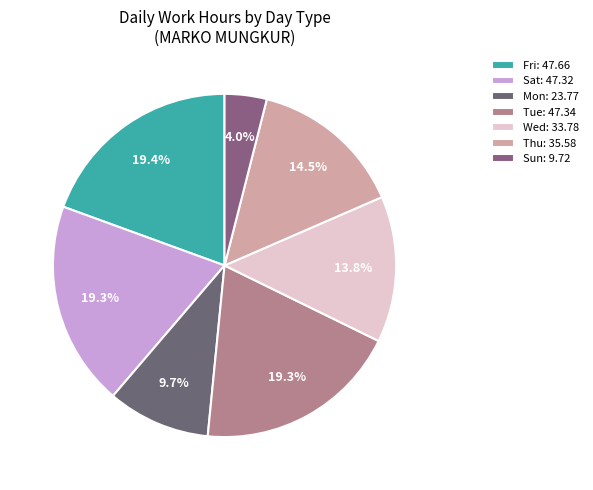

How many segments does this pie chart have?

7